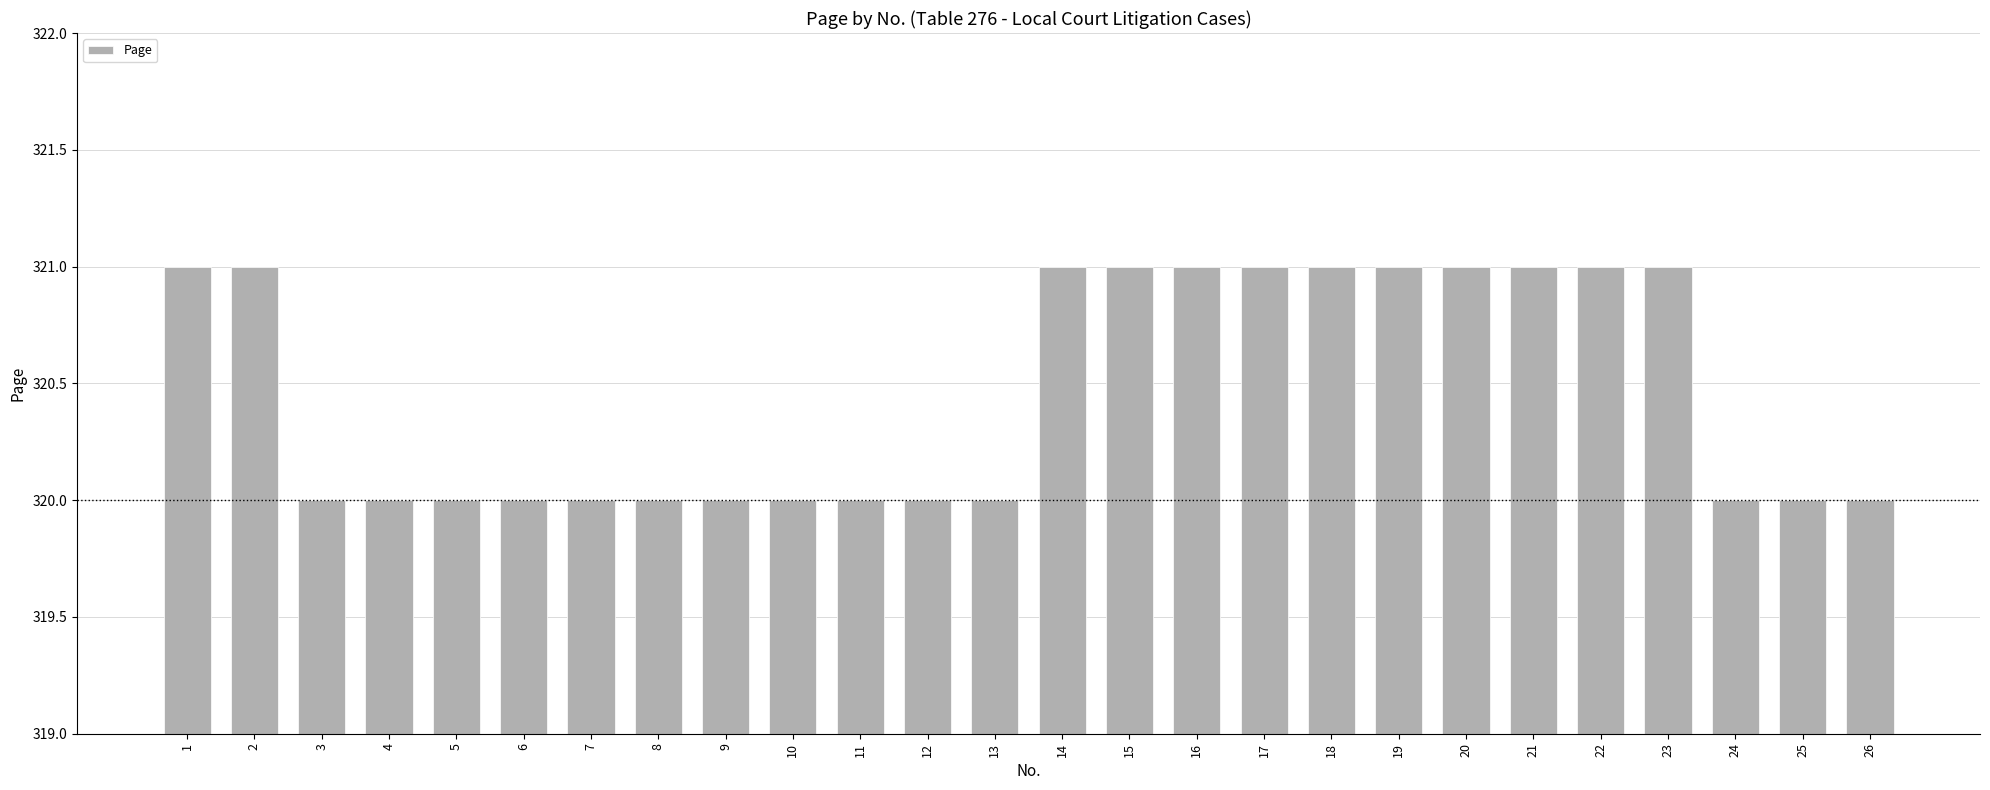

What is the value of the 24th bar from the left?

320